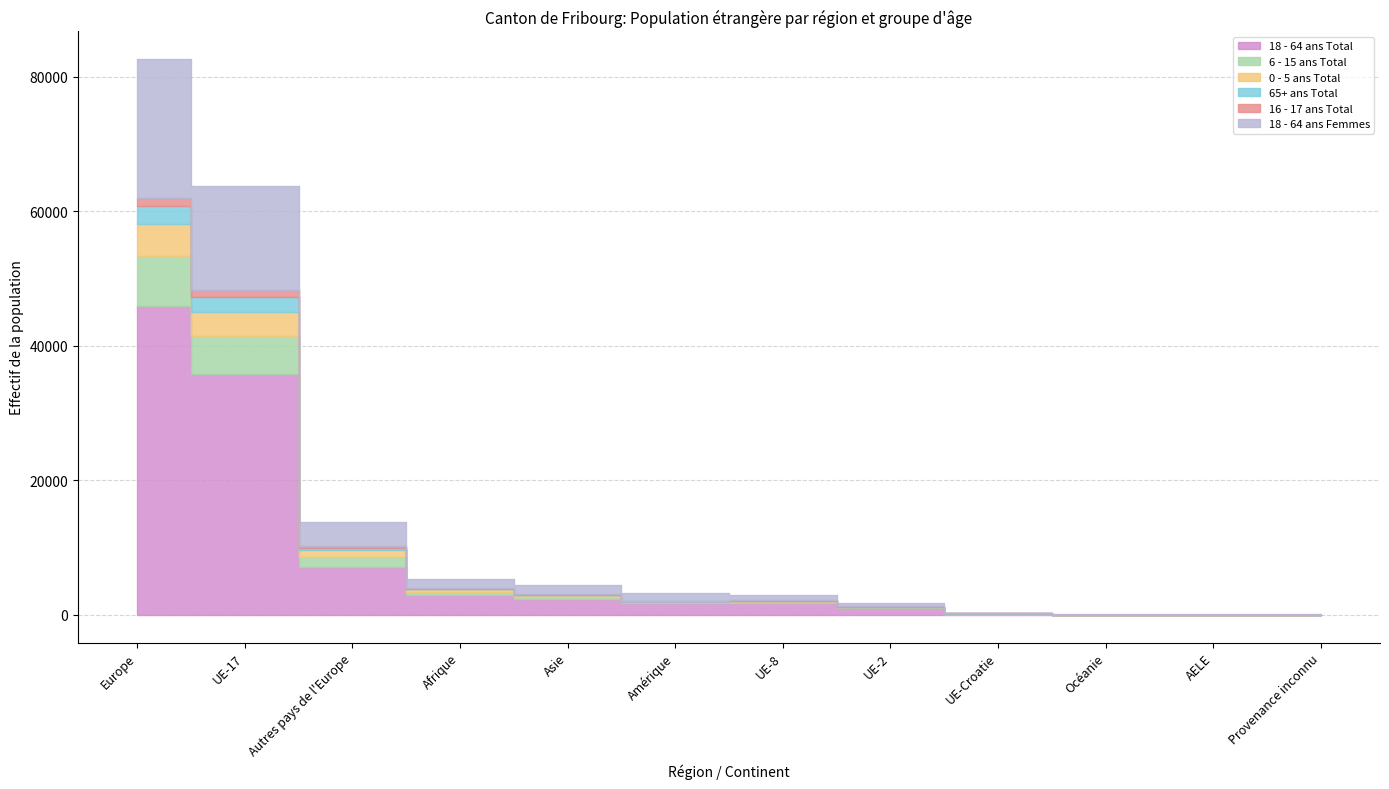

In 18 - 64 ans Femmes, how many points are higher than both neighbors (excluding endpoints)?

2